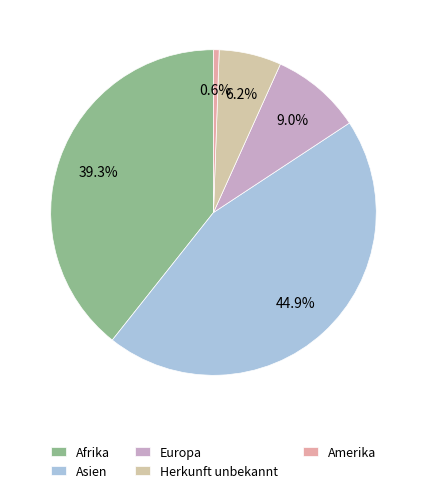

Rank the categories by value from lowest to highest.

Amerika, Herkunft unbekannt, Europa, Afrika, Asien